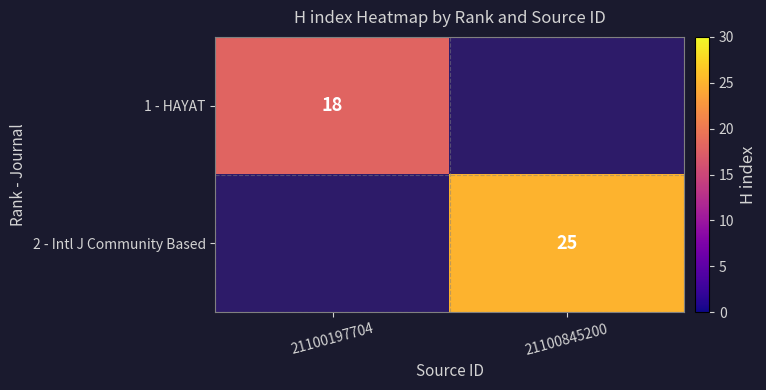

At how many categories does at least one series exceed 21?

1